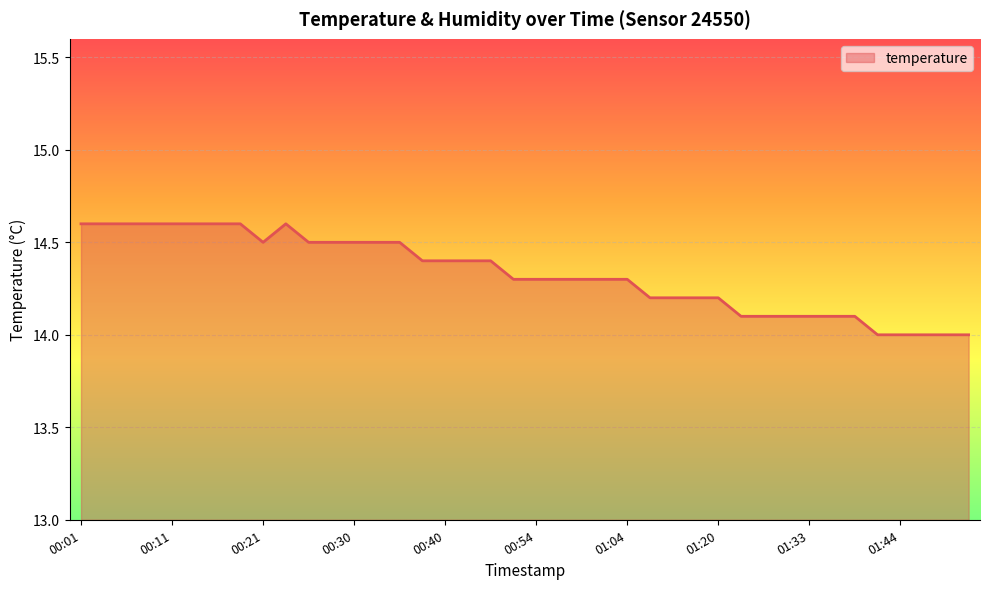

What is the minimum value shown in the chart?

14.0